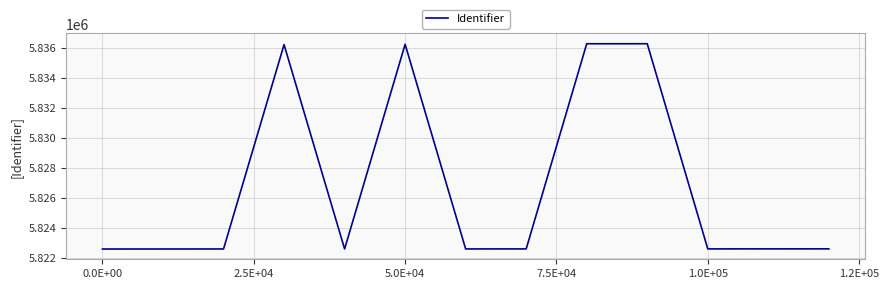

What is the smallest value displayed?

5822582